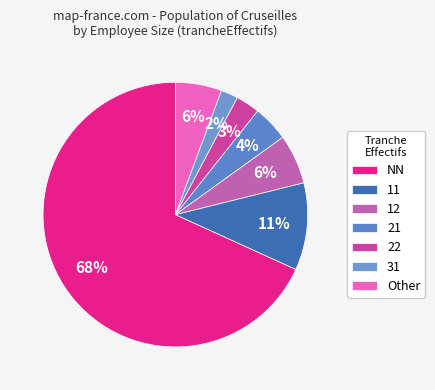

Is there any slice that represents more than half of the pie?

Yes